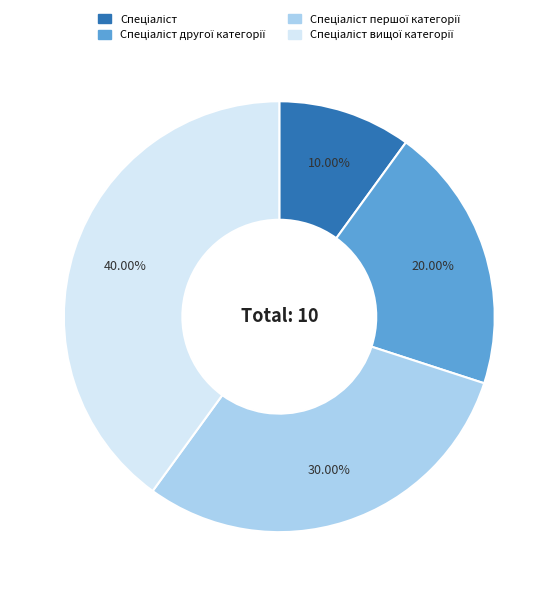

Does any single category account for the majority?

No